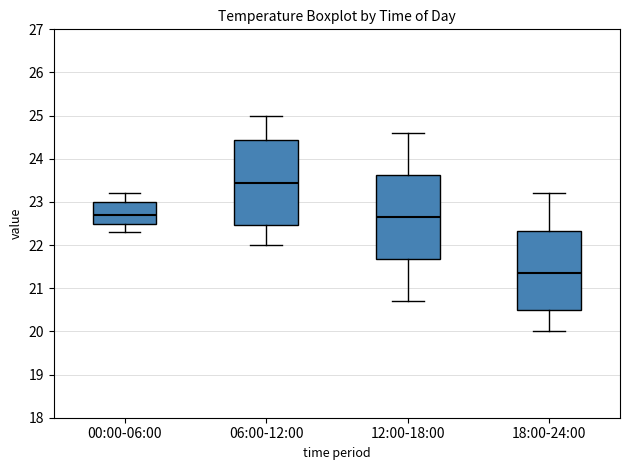

Where is the lower edge of the box for 12:00-18:00 on the y-axis? The values are not printed on the chart, so give them approximately, as read against the axis.

21.7